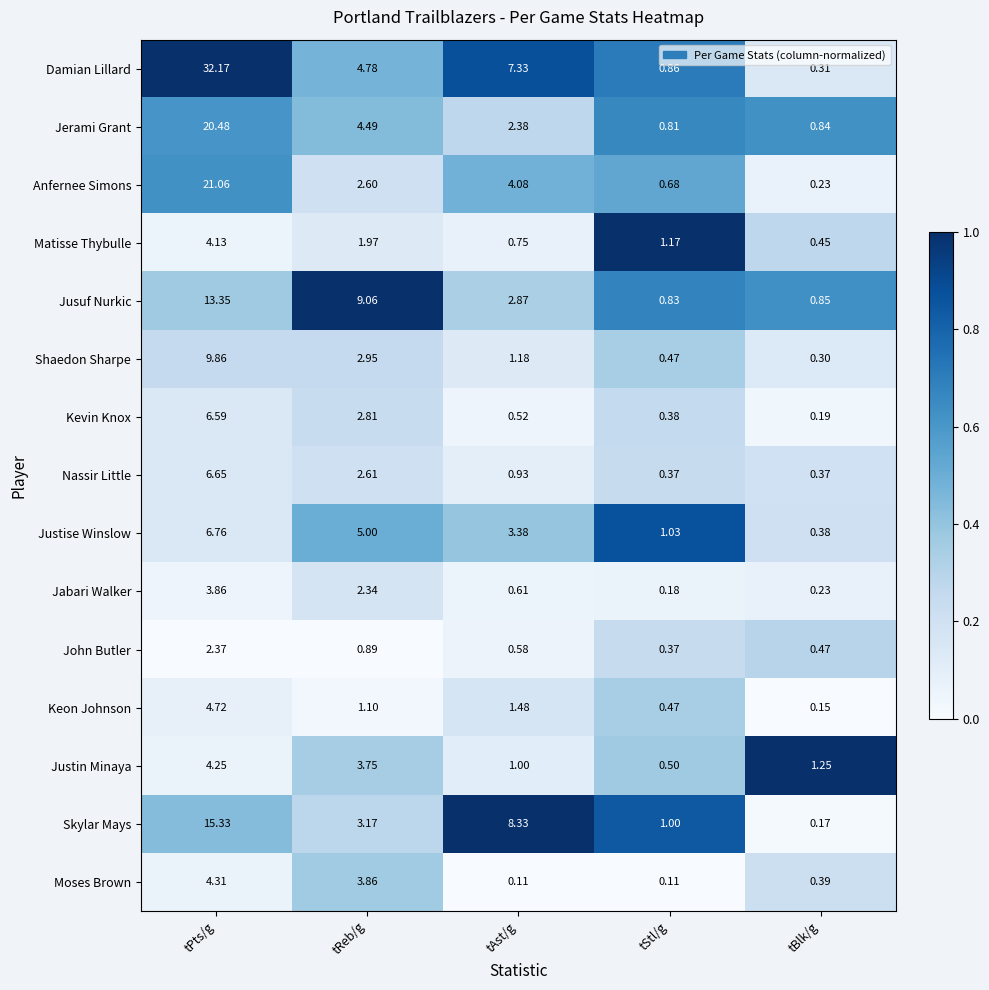

Which series has the largest total across all categories?

Damian Lillard